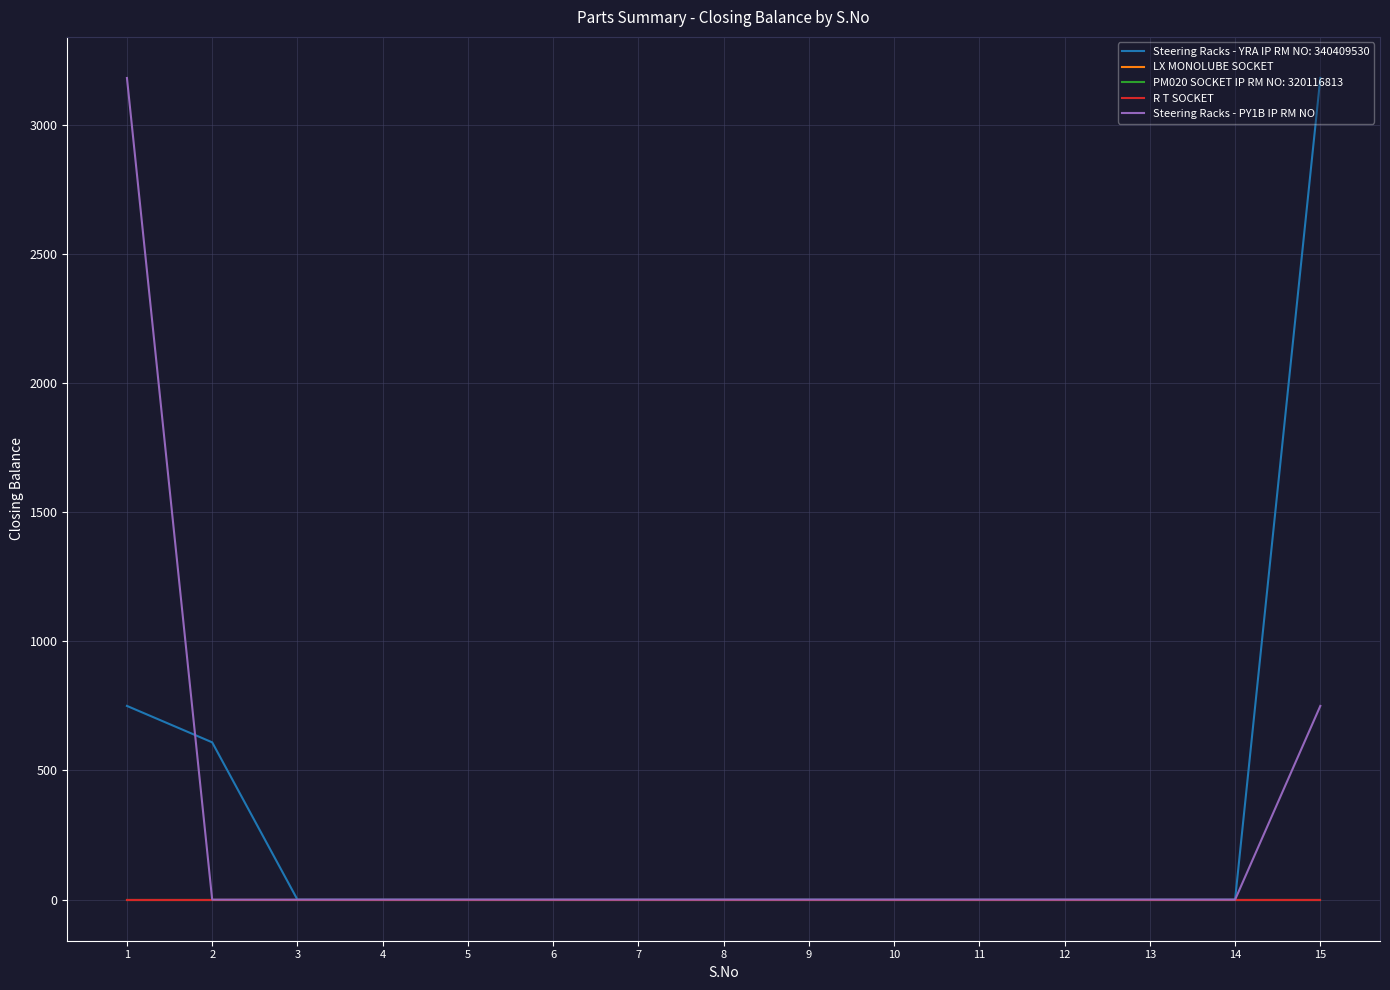

Rank the categories by R T SOCKET value from lowest to highest.

1, 2, 3, 4, 5, 6, 7, 8, 9, 10, 11, 12, 13, 14, 15